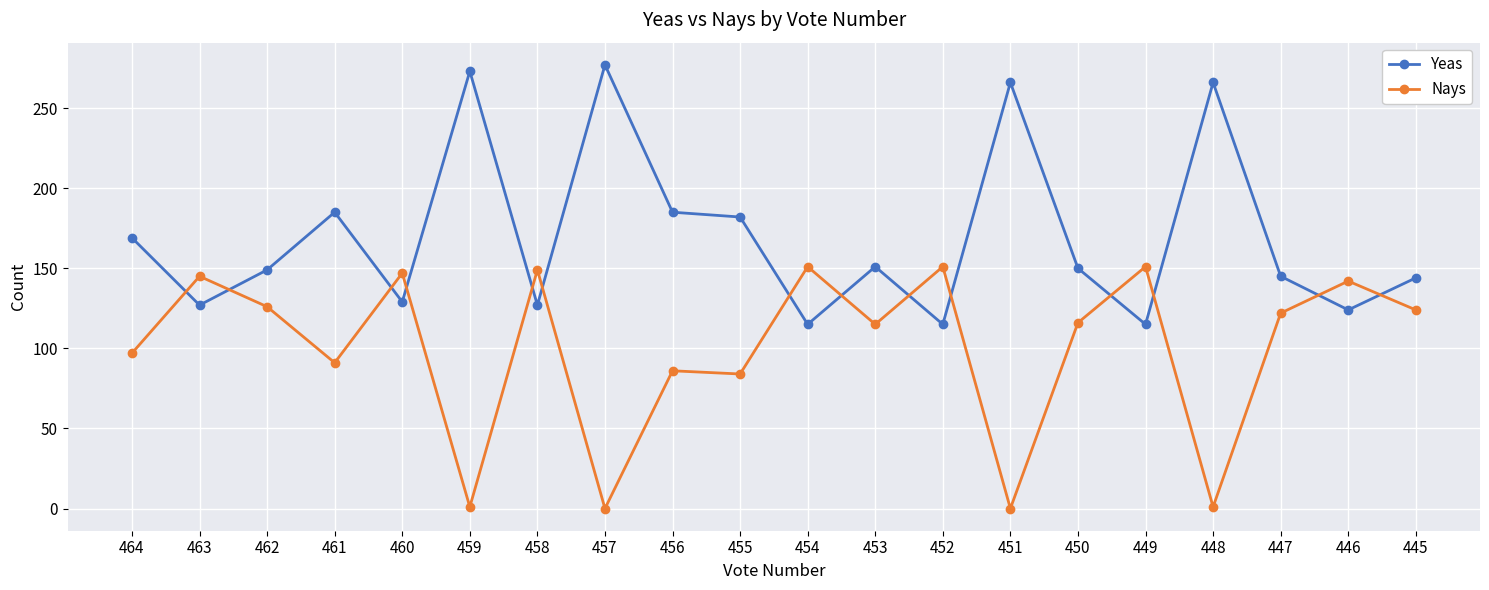

List the series in order of their peak value, lowest first.

Nays, Yeas